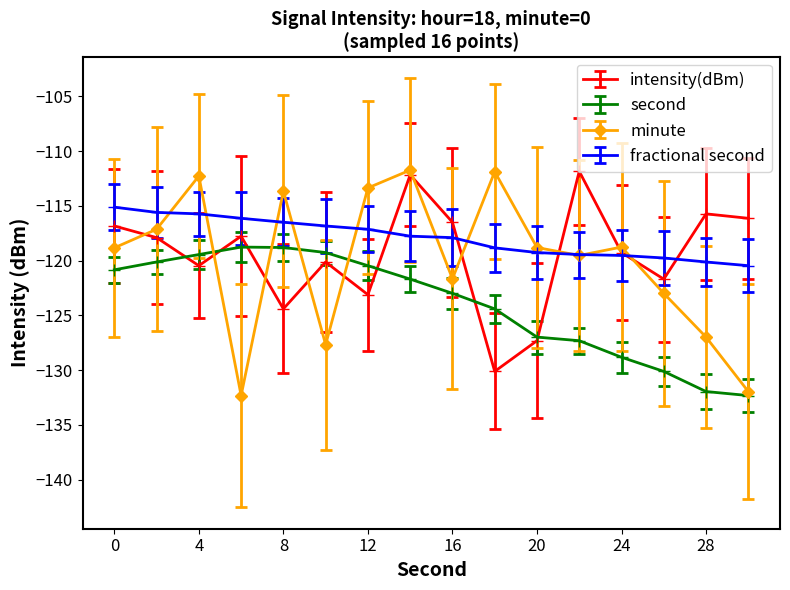

True or false: minute has more than 1 interior local peaks.

True